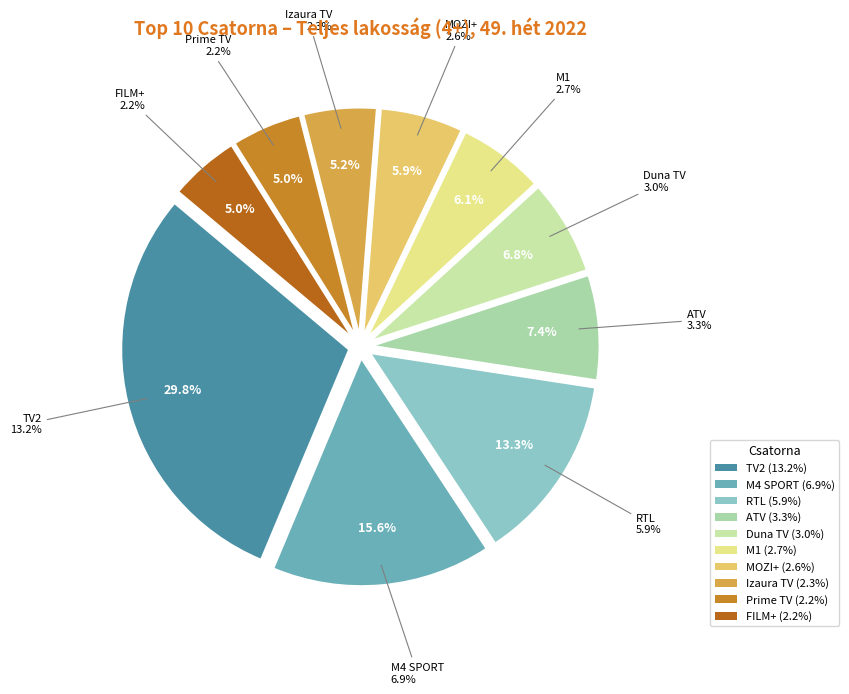

The Izaura TV slice represents 17% of the pie. True or false?

False